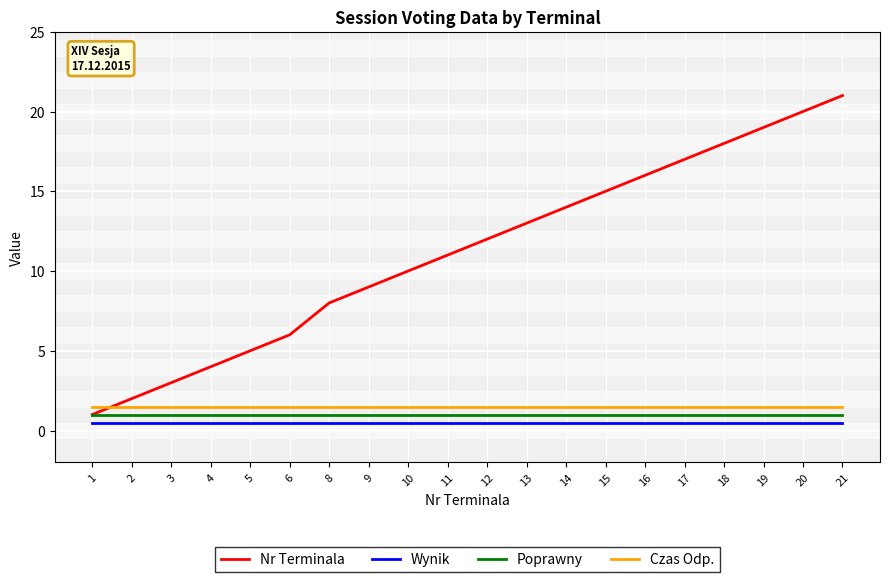

The value of Czas Odp. at 10 is 1.5. True or false?

True